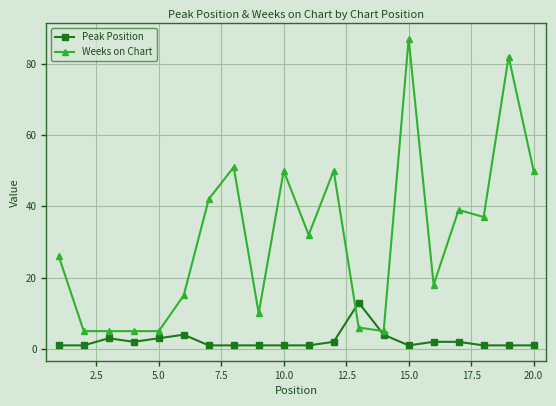

How many intersections are there between Weeks on Chart and Peak Position?

2